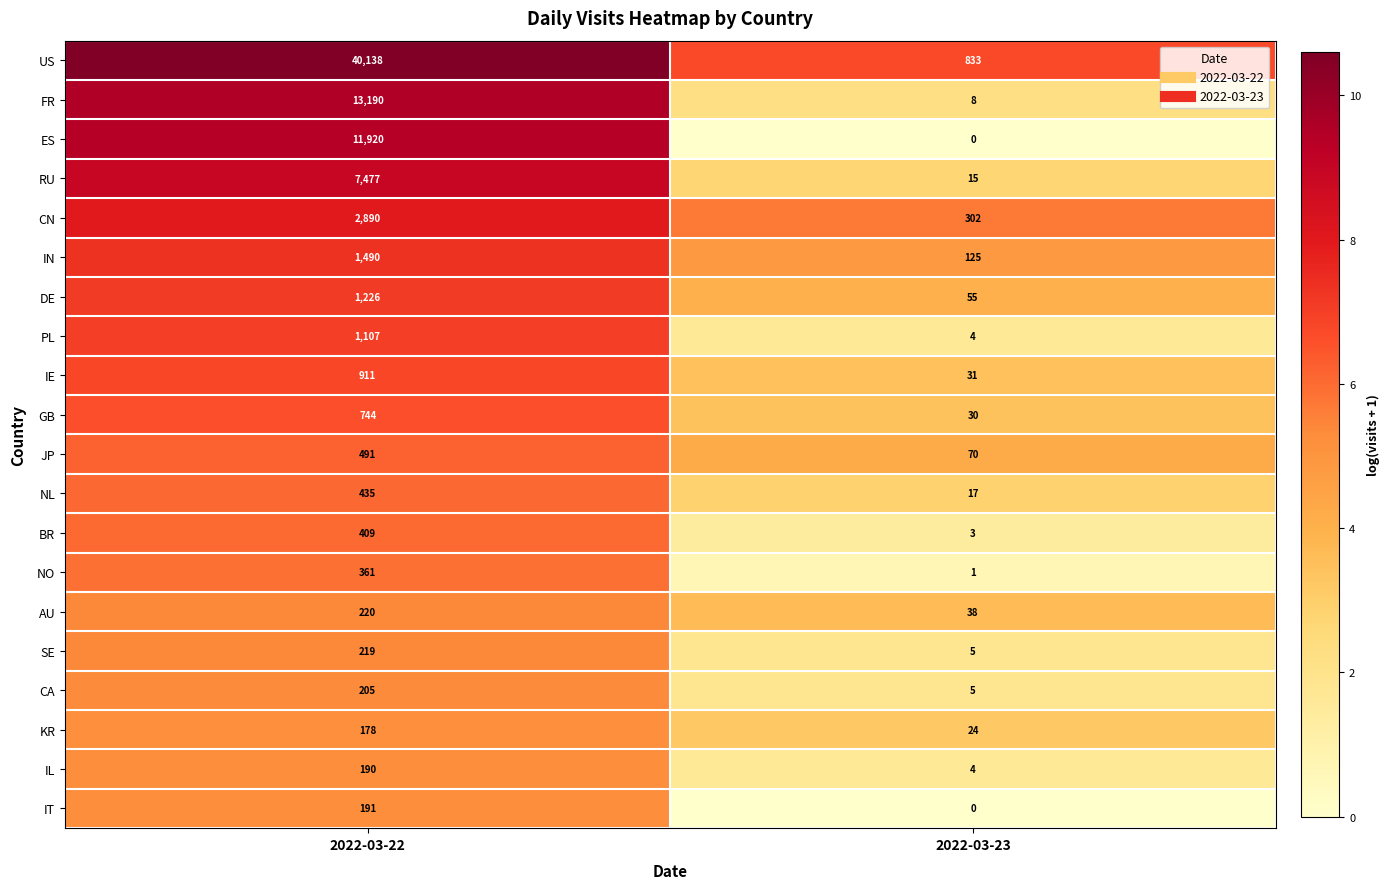

Which series changed the most between 2022-03-22 and 2022-03-23?

US